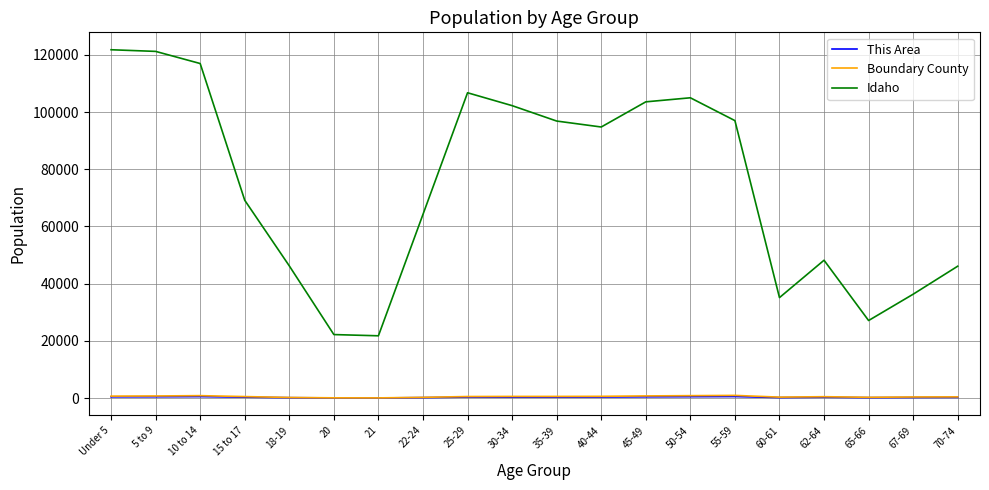

Is it true that Idaho equals 14735 at 67-69?

False